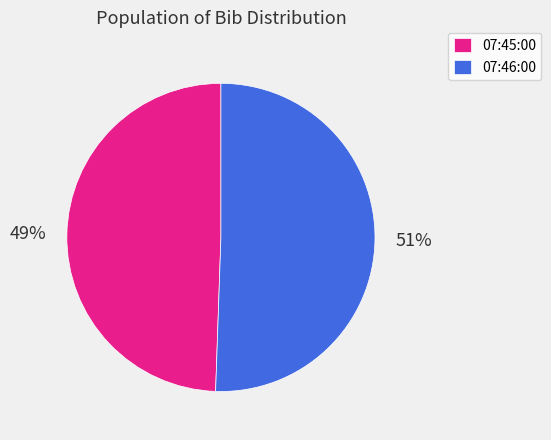

To the nearest percent, what is the average slice percentage?

50%